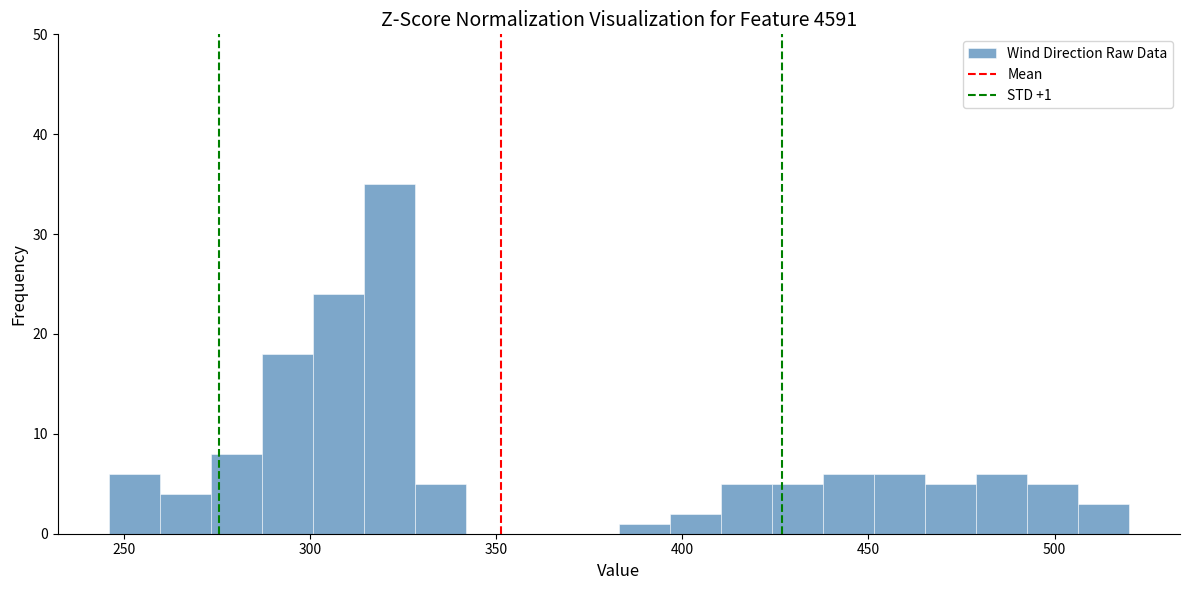

Around what value on the x-axis is the tallest bar? Give the approximate position of its centre, as read against the axis.

320